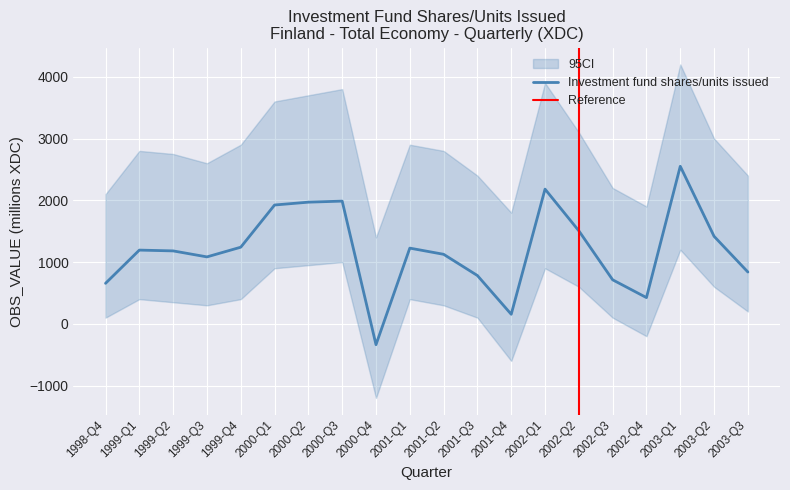

What is the change in value from 2000-Q4 to 2002-Q3?

+1050